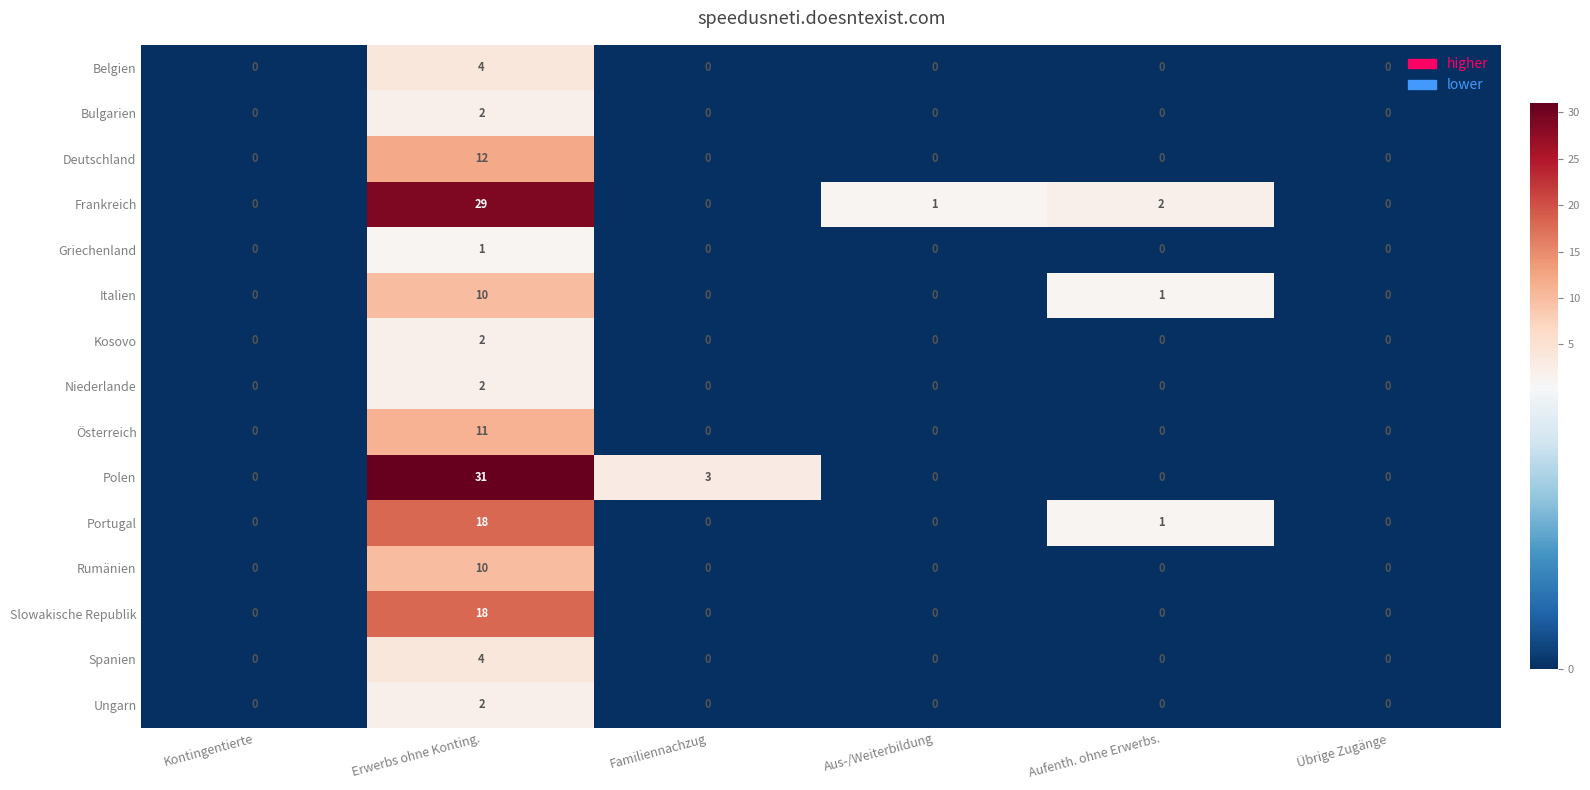

What is the total value across all series at Erwerbs ohne Konting.?

156